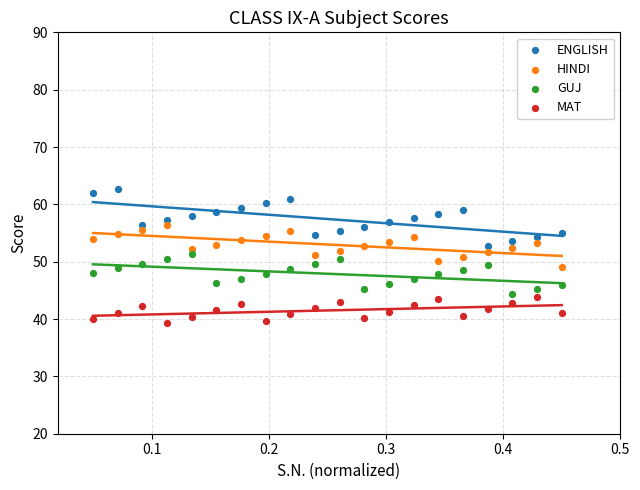

Which series contains the highest Y value?

ENGLISH